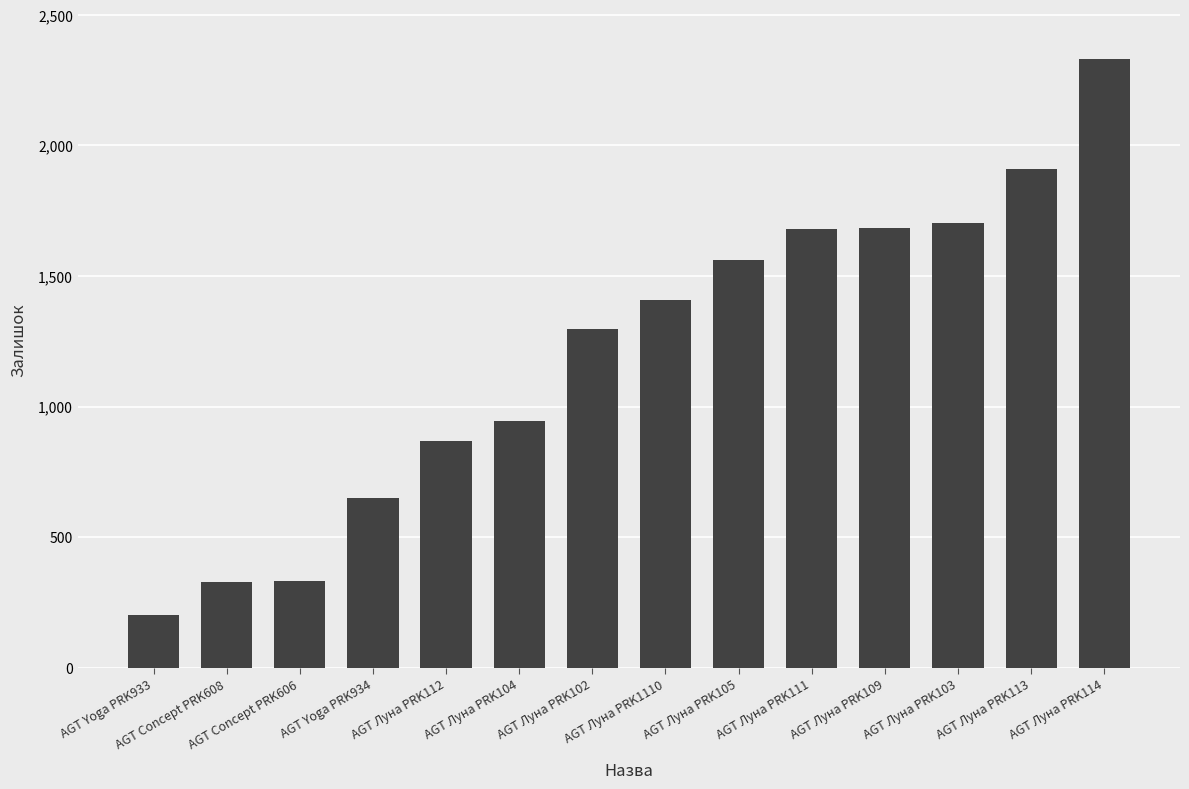

What is the difference between the second highest and second lowest values?

1578